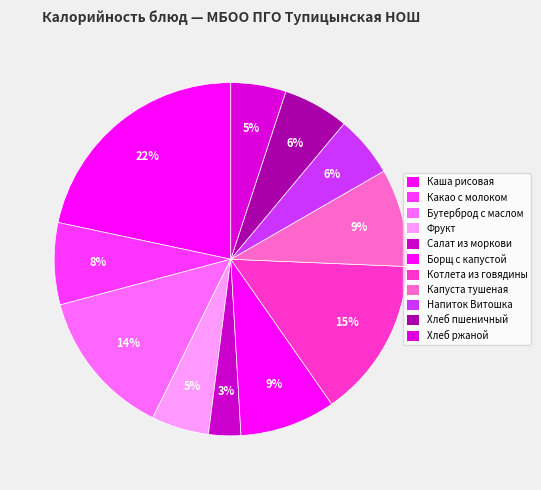

To the nearest percent, what portion does Напиток Витошка represent?

6%